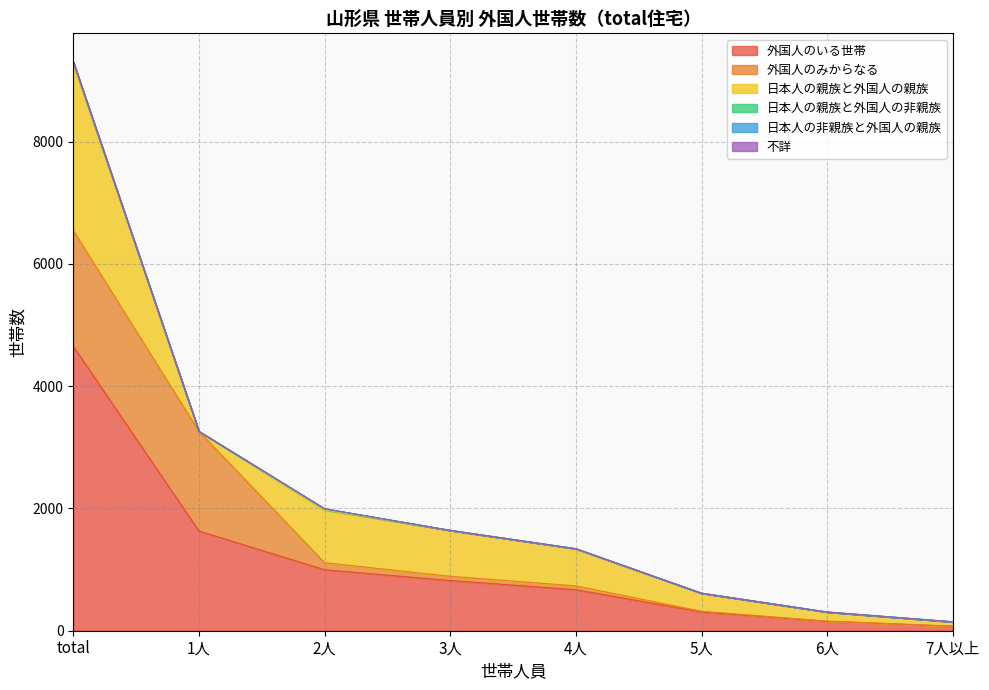

What is the total value across all series at 7人以上?

146